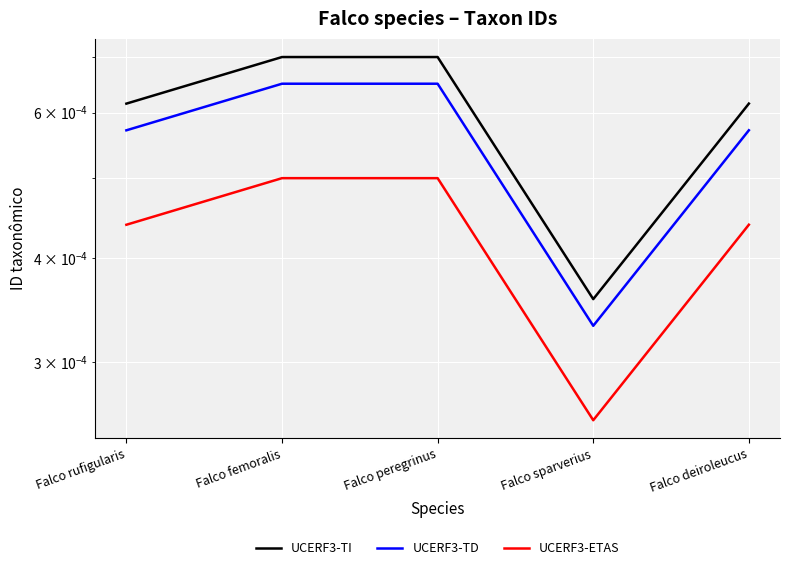

At which category does UCERF3-TD reach its first local peak?

Falco peregrinus